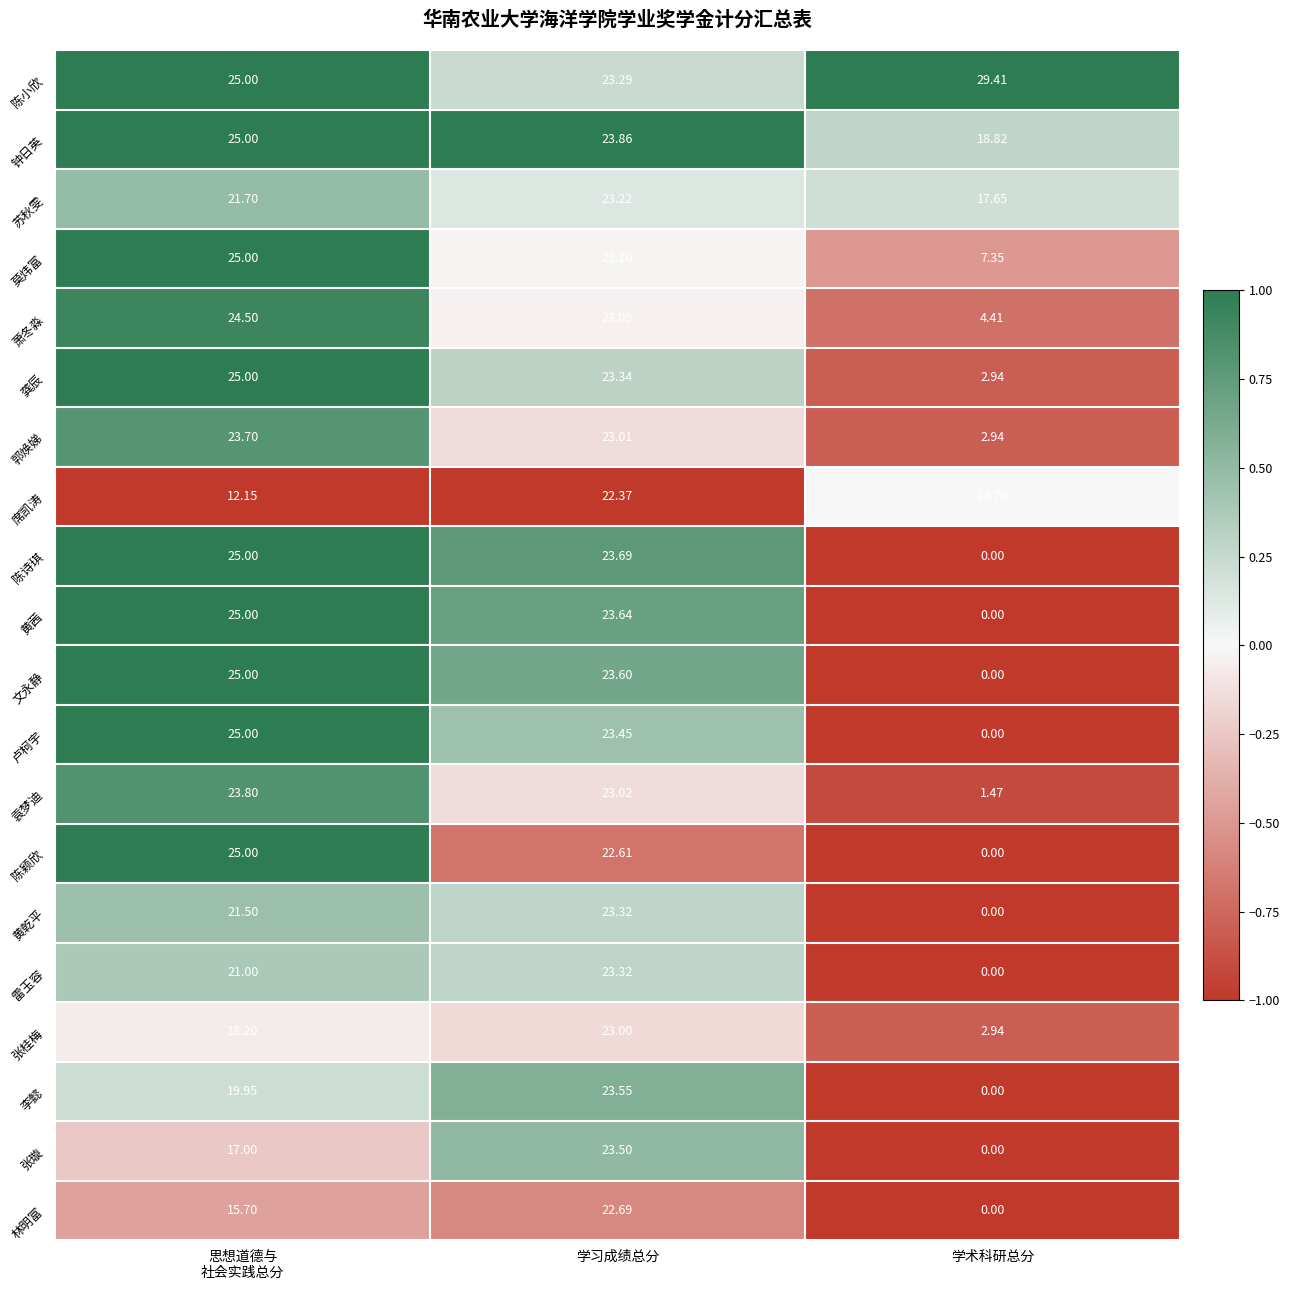

Which category has the lowest value across all series?

学术科研总分